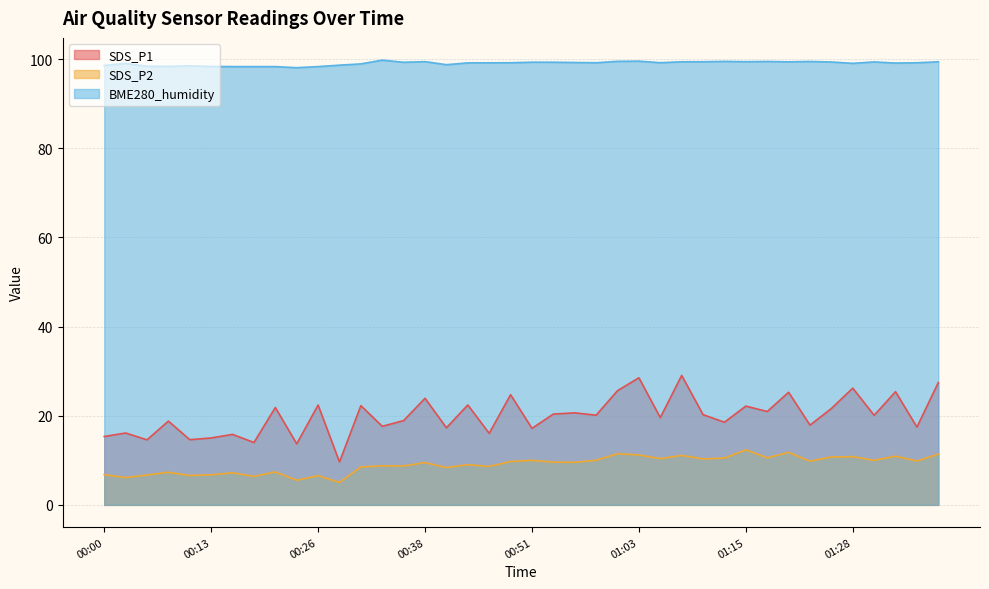

The SDS_P2 series shows 10.8 at 01:28. True or false?

True